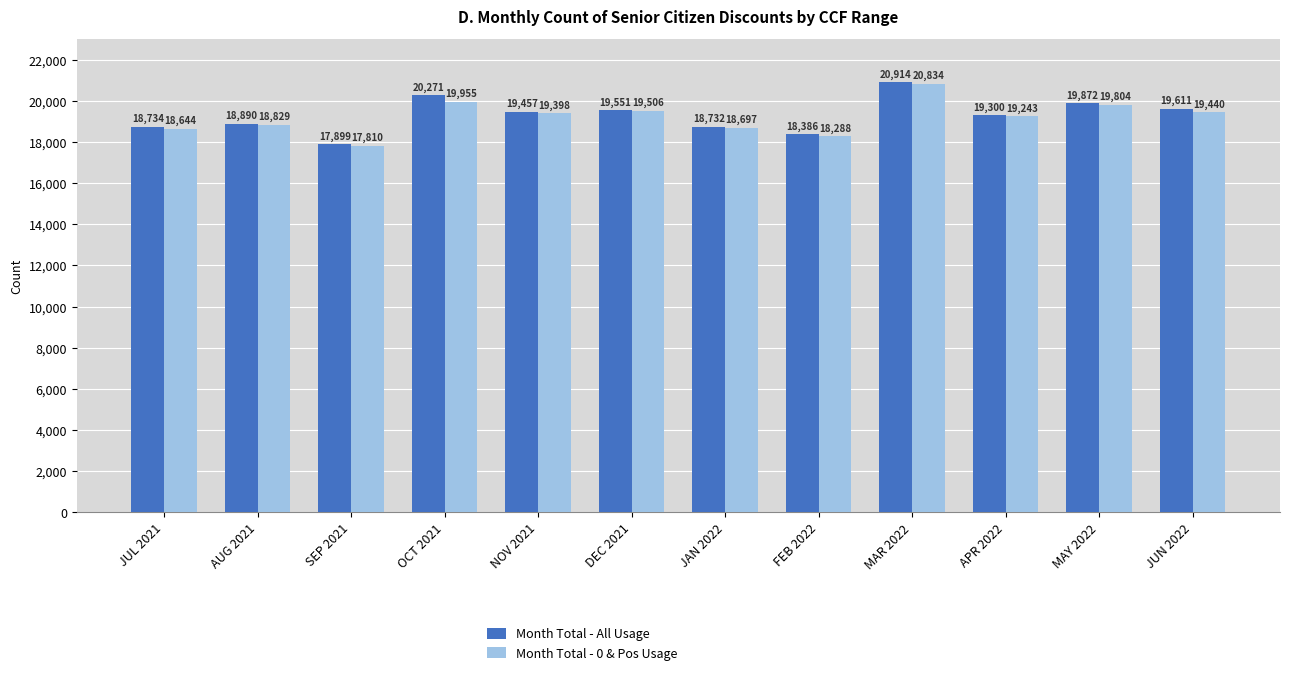

At which label is Month Total - All Usage closest to 19406?

NOV 2021